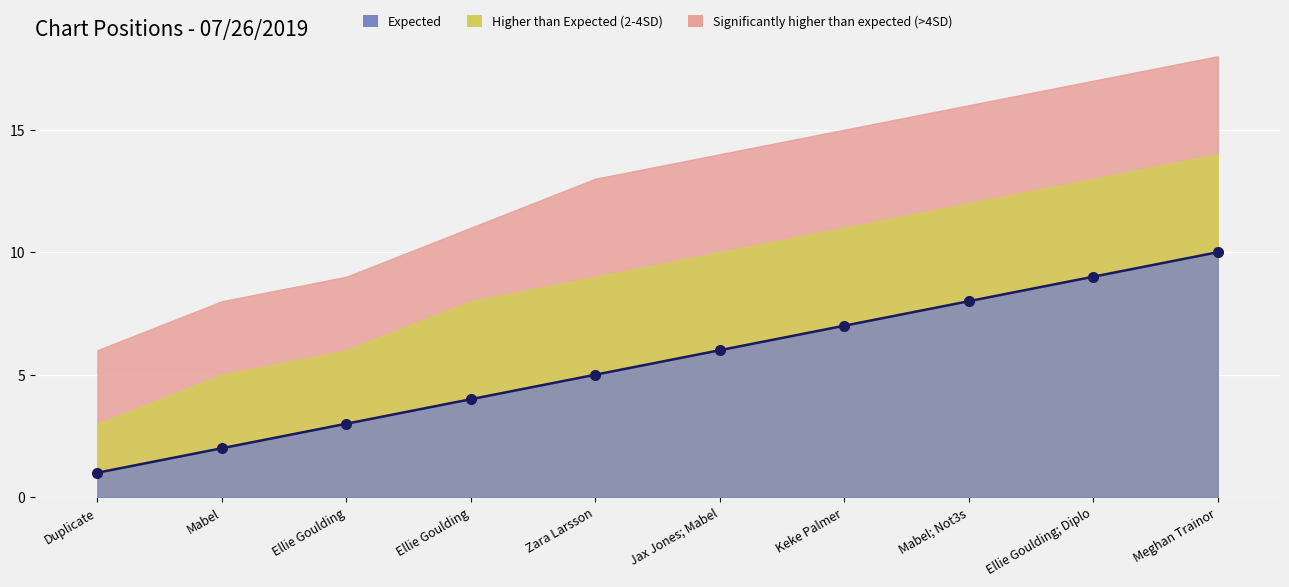

Reading left to right, list all the values displayed in this chart.

Duplicate=1	Mabel=2	Ellie Goulding=3	Ellie Goulding=4	Zara Larsson=5	Jax Jones; Mabel=6	Keke Palmer=7	Mabel; Not3s=8	Ellie Goulding; Diplo=9	Meghan Trainor=10